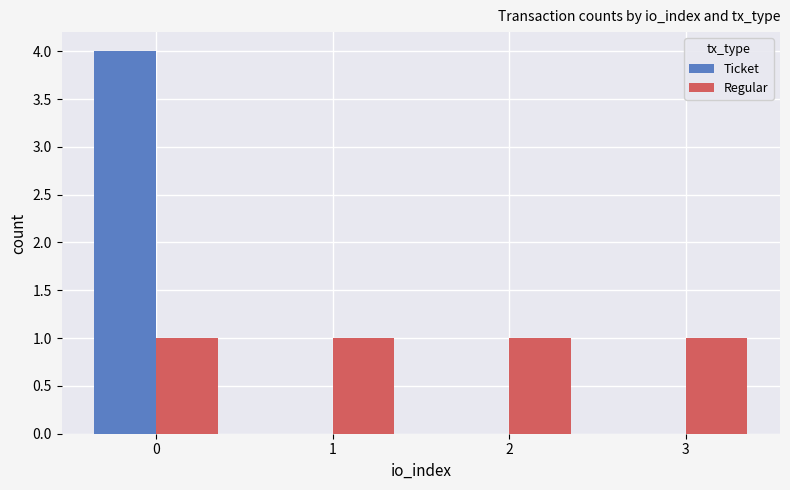

Is the value of Ticket at 3 greater than the value of Regular at 1?

No